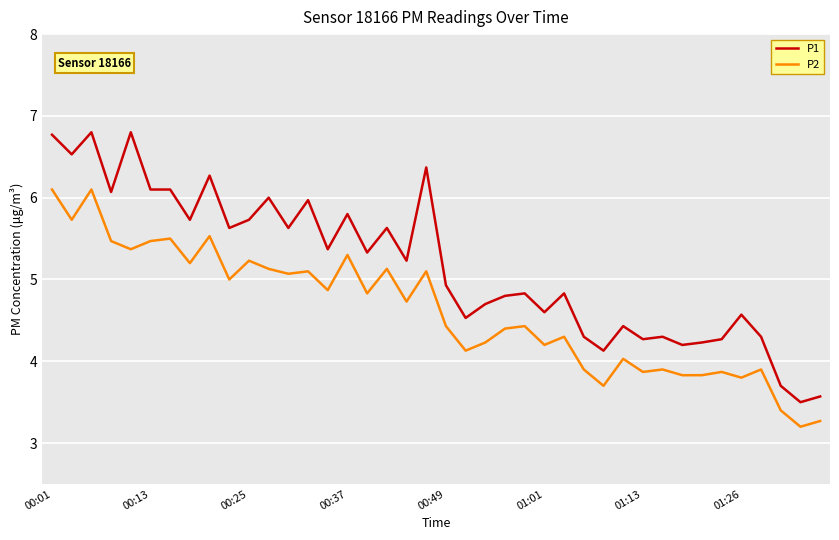

True or false: P2 and P1 cross at least once.

False